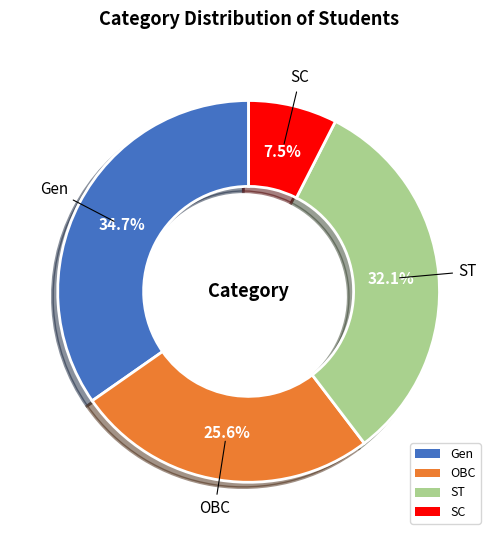

What is the total percentage of OBC and Gen?

60.4%